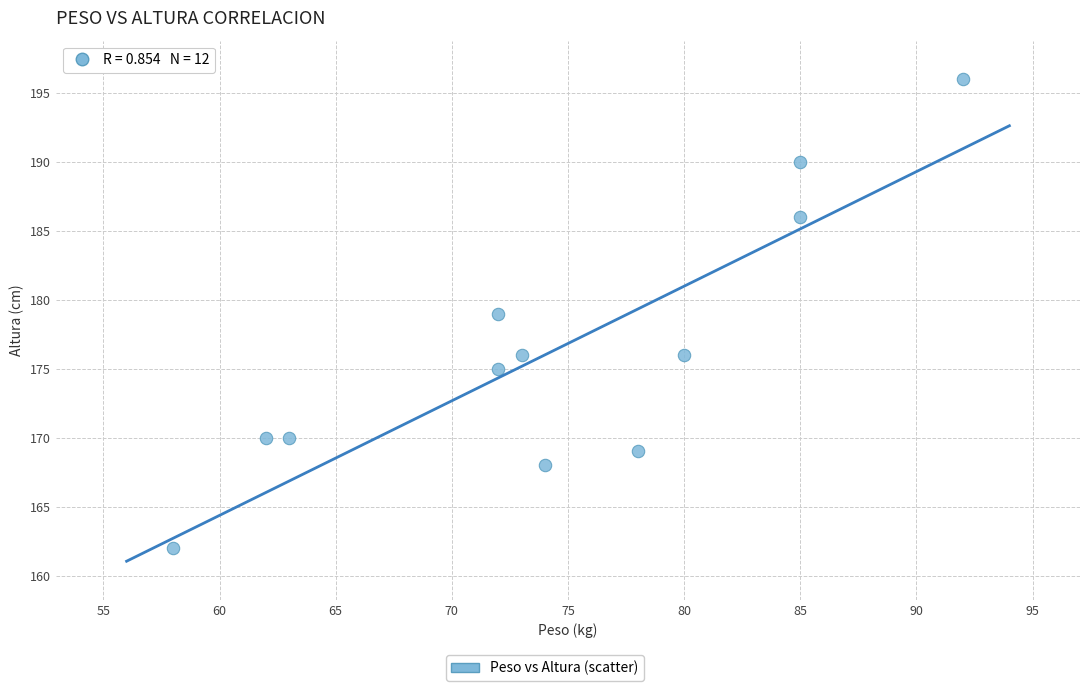

What is the average X value?

74